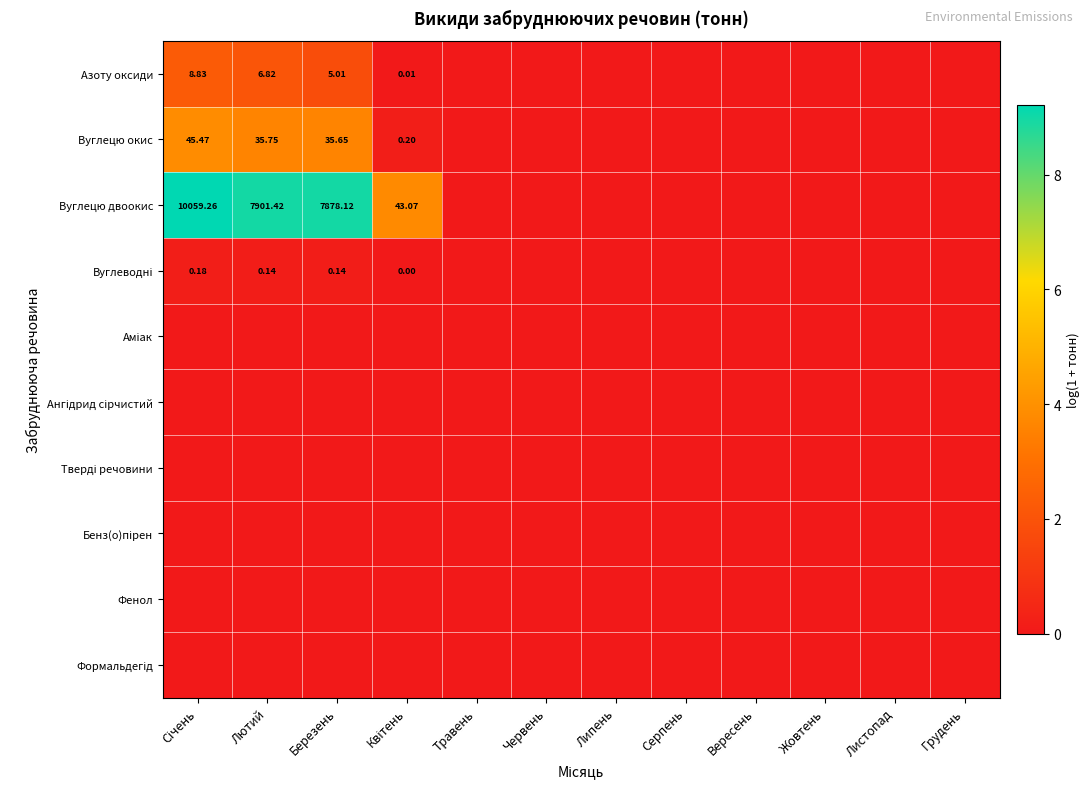

Which series has the largest total across all categories?

Вуглецю двоокис